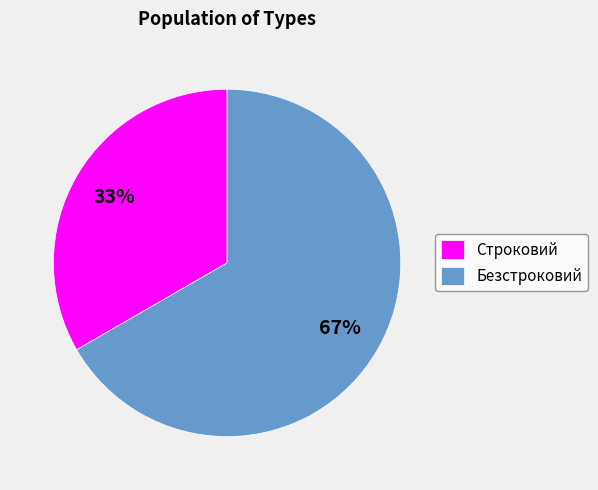

Which slice is the smallest?

Строковий